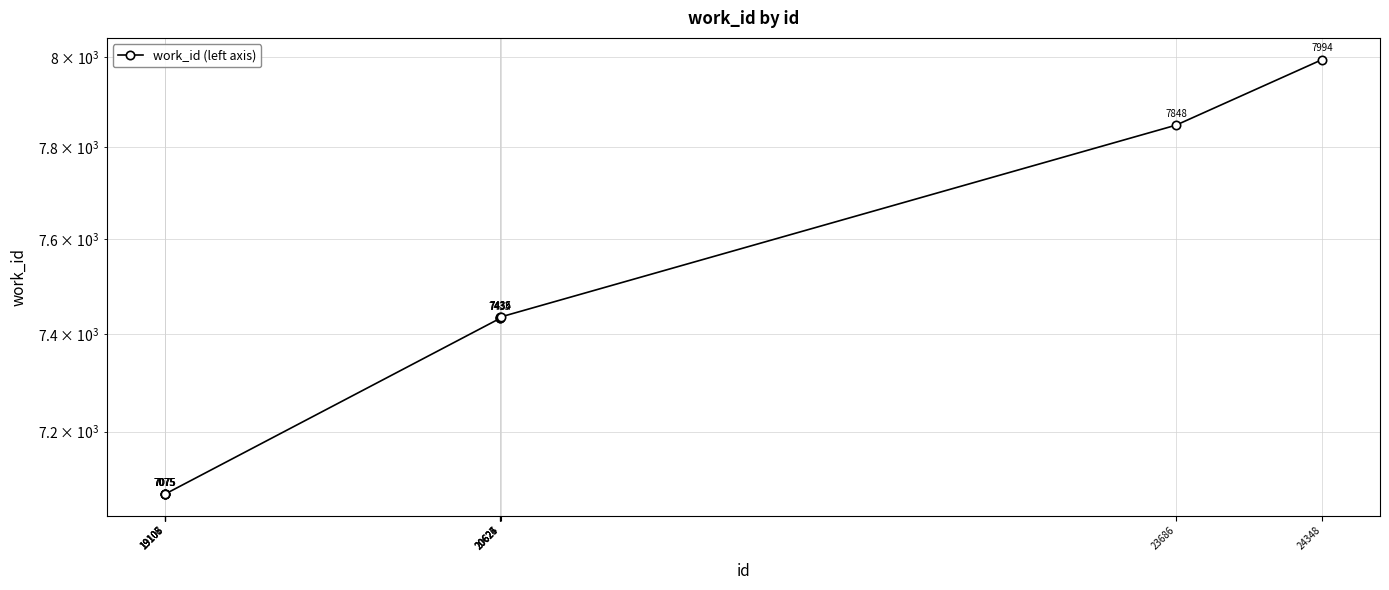

What is the sum of the values at 20627 and 19106?

14511